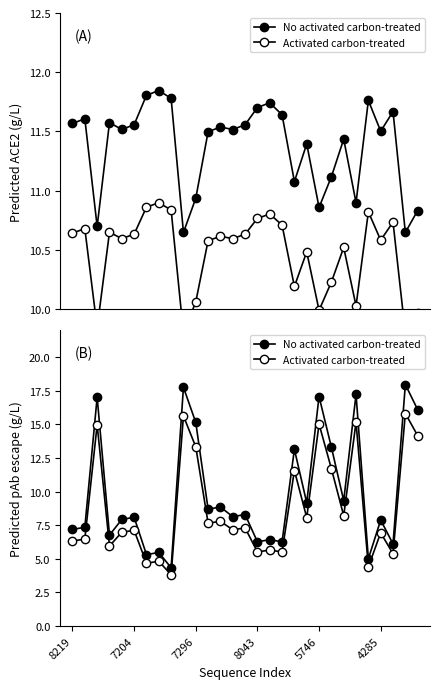

Is it true that ACE2 (adjusted) equals 10.6 at 13?

True